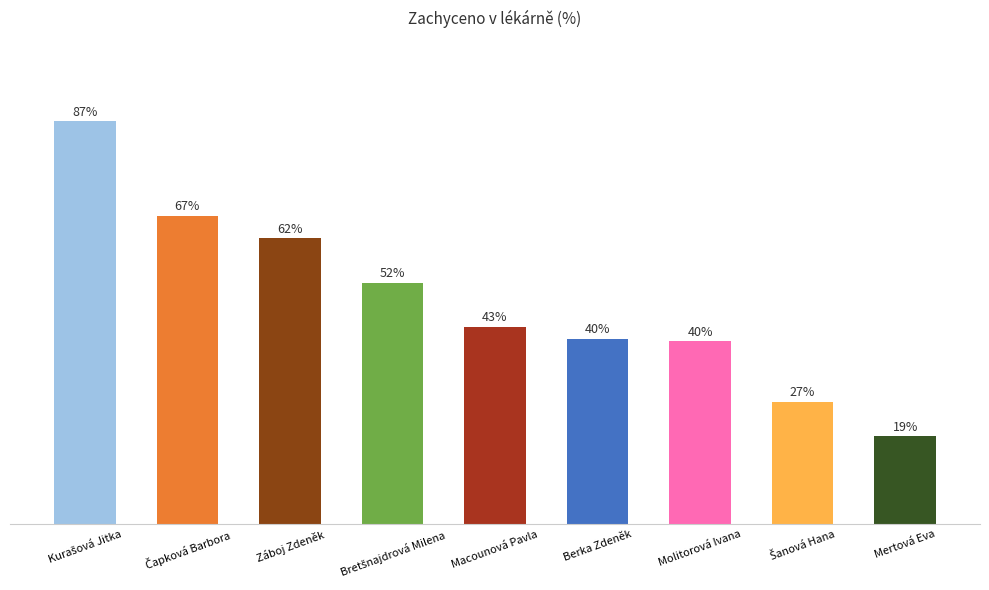

Rank the categories by value from lowest to highest.

Mertová Eva, Šanová Hana, Molitorová Ivana, Berka Zdeněk, Macounová Pavla, Bretšnajdrová Milena, Záboj Zdeněk, Čapková Barbora, Kurašová Jitka